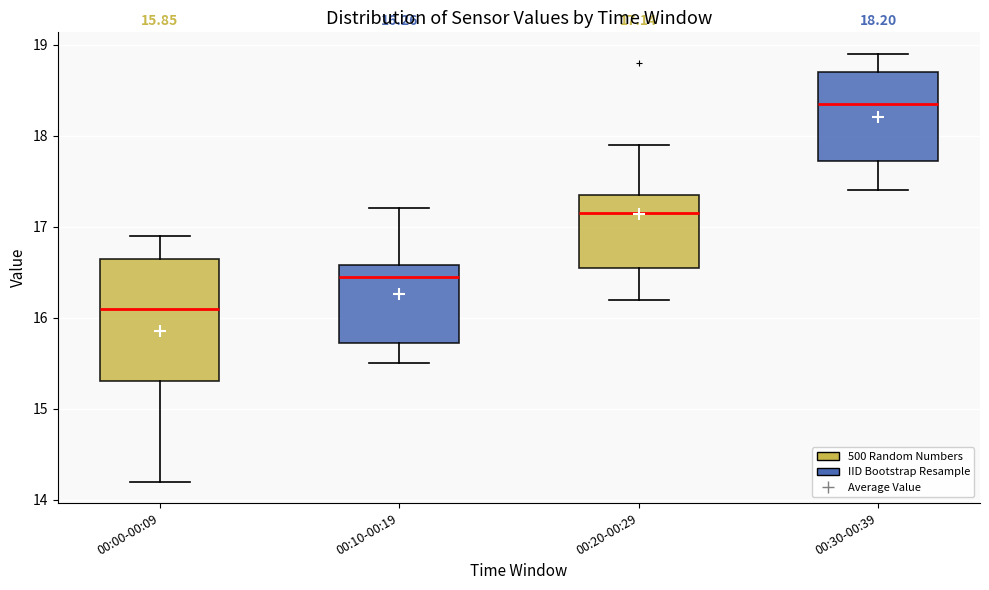

Which box has the lowest median line?

00:00-00:09